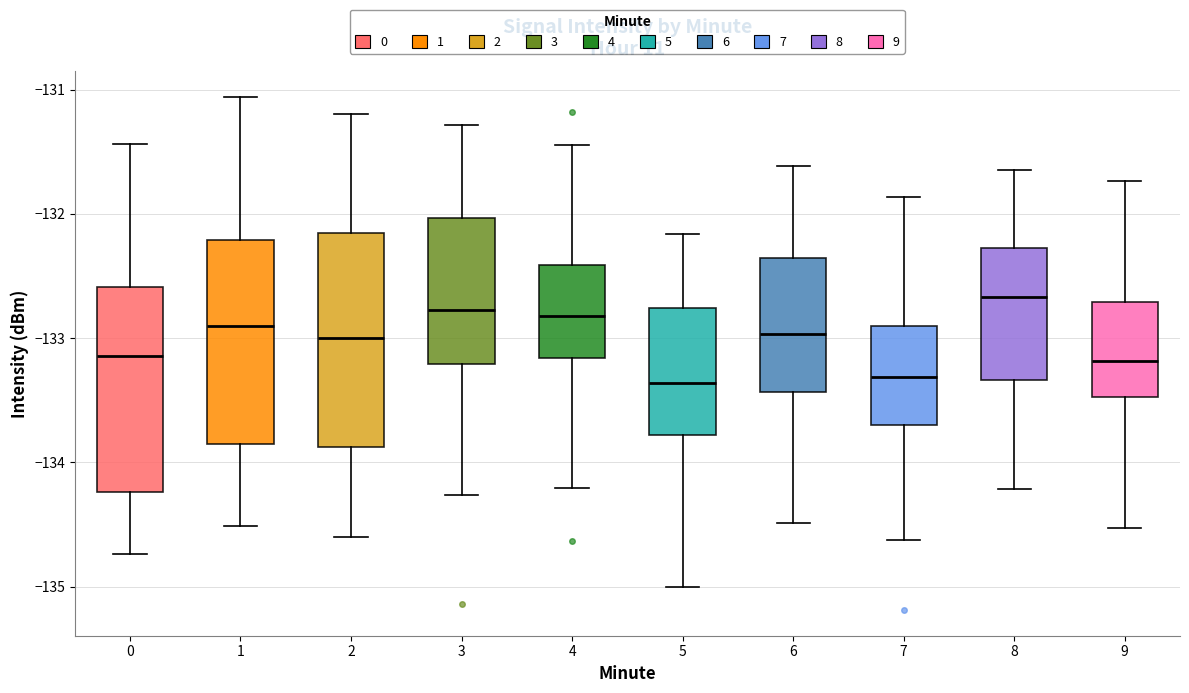

Where is the lower edge of the box at x = 0 on the y-axis? The values are not printed on the chart, so give them approximately, as read against the axis.

-134.2